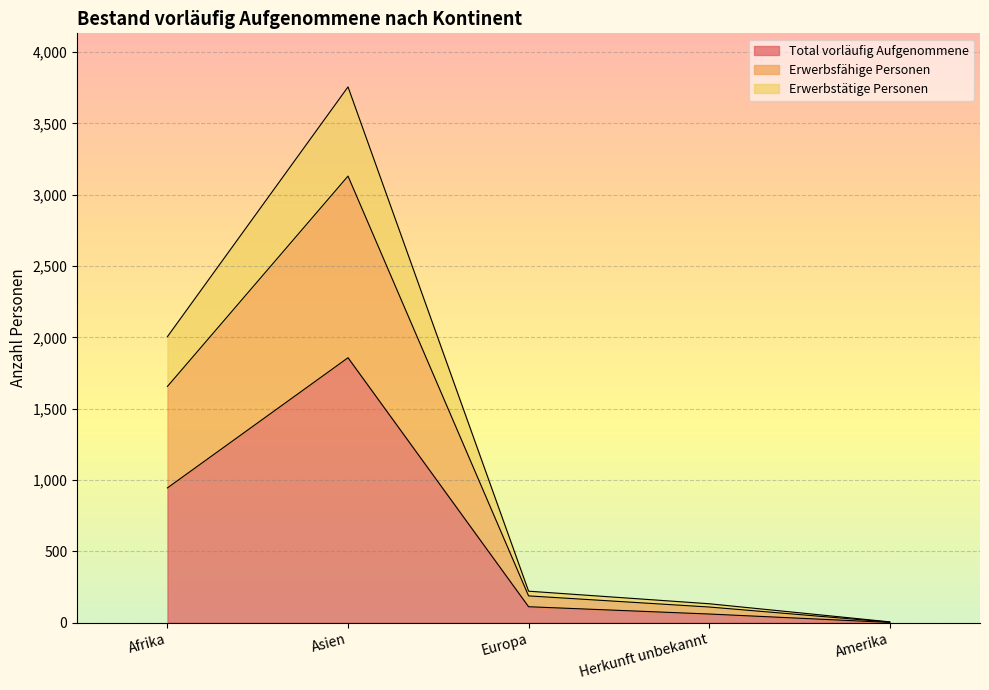

Which category has the highest value in the Total vorläufig Aufgenommene series?

Asien